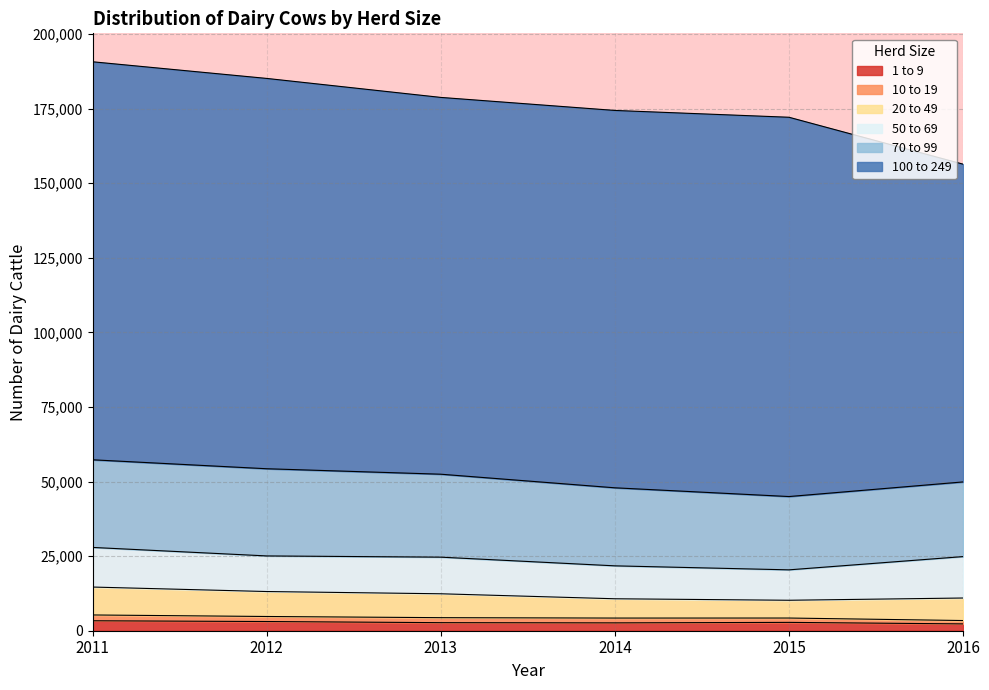

True or false: 20 to 49 has a value of 4865 at 2013.

False